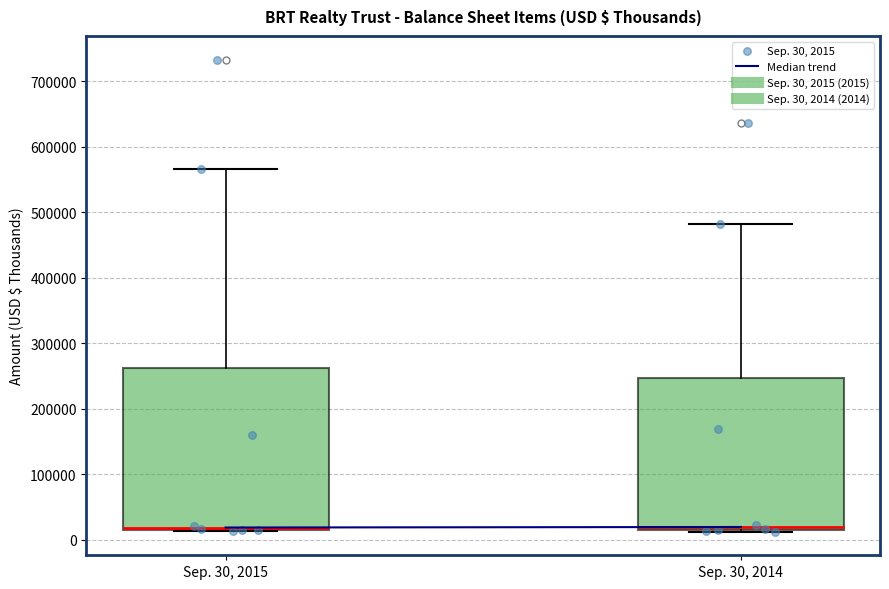

Reading left to right, transcribe this box plot: for each box, give where its median line is, the range the box spans, and where its two whiskers end, as read against the y-axis. The values are not printed on the chart, so give them approximately, as read against the axis.

Sep. 30, 2015: median 20000 (just above the box's lower edge), box 20000 to 260000, whiskers 10000 to 570000
Sep. 30, 2014: median 20000, box 10000 to 250000, whiskers 10000 to 480000